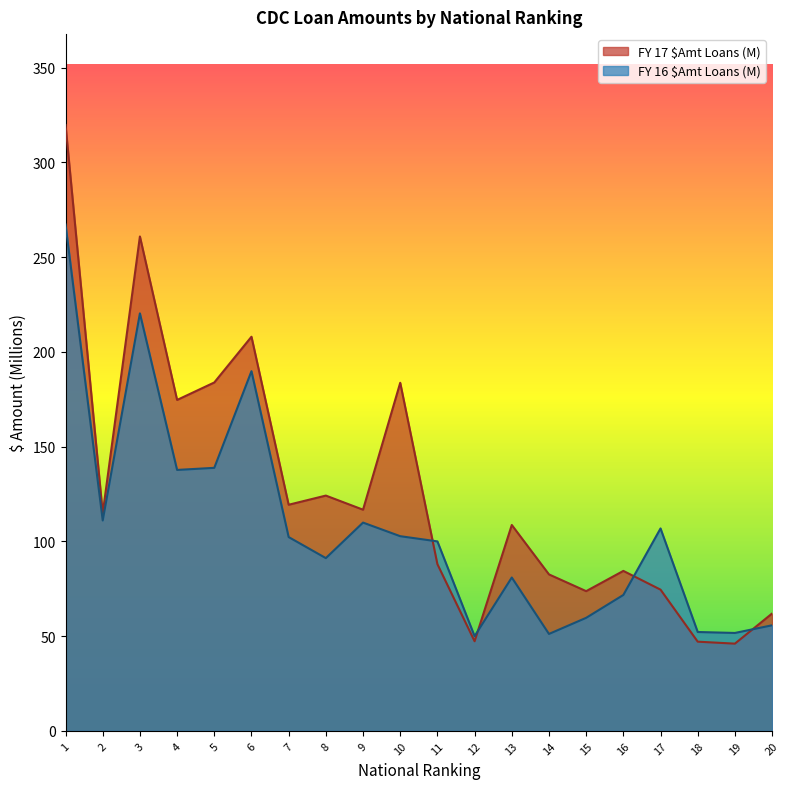

Between which two adjacent categories do FY 17 $Amt Loans (M) and FY 16 $Amt Loans (M) first intersect?

10 and 11